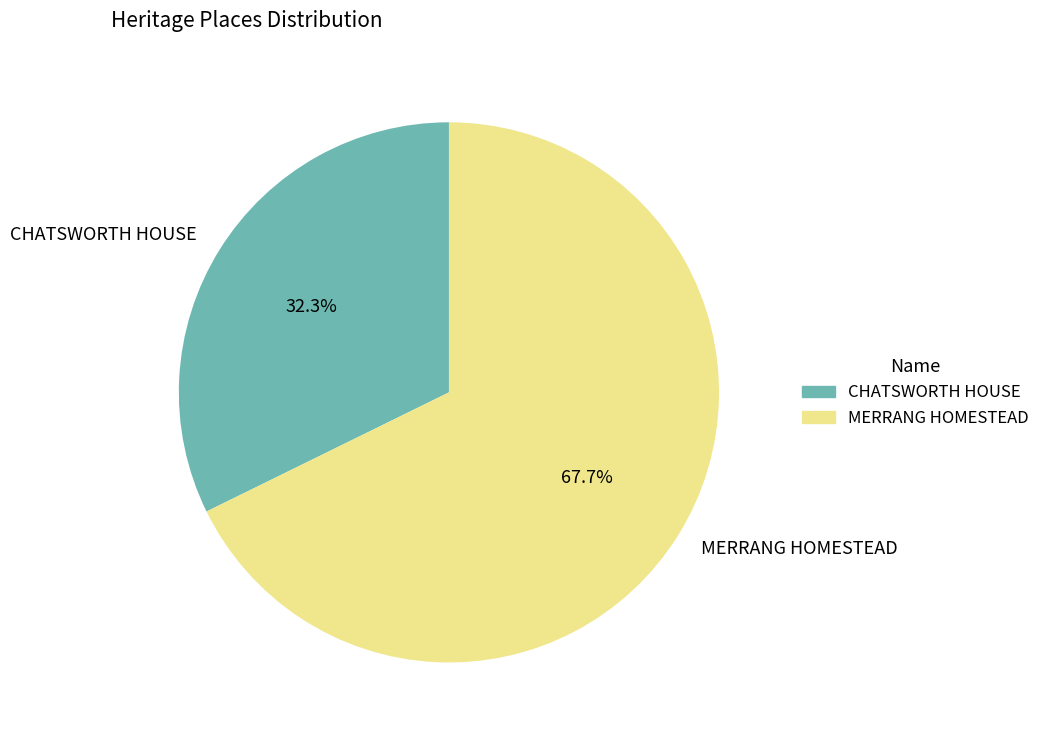

True or false: CHATSWORTH HOUSE accounts for 32% of the total.

True